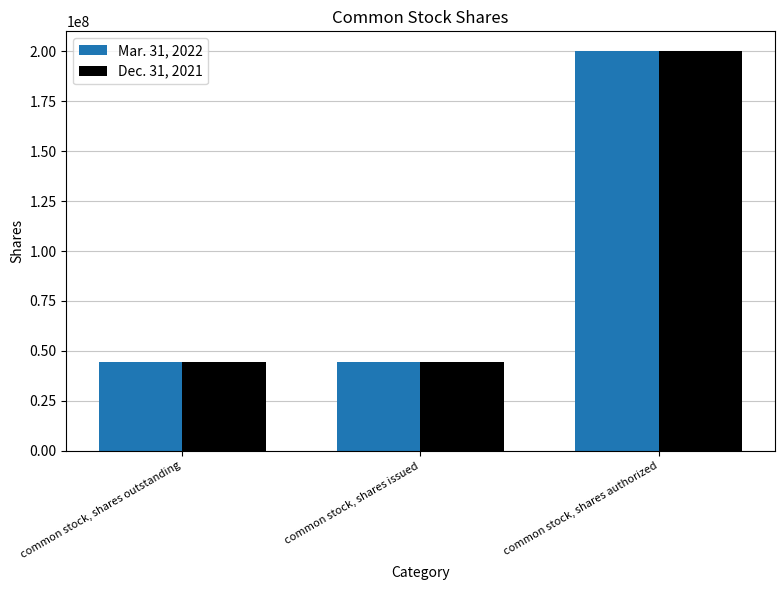

What is the difference between the maximum and minimum values in the Mar. 31, 2022 series?

155314327